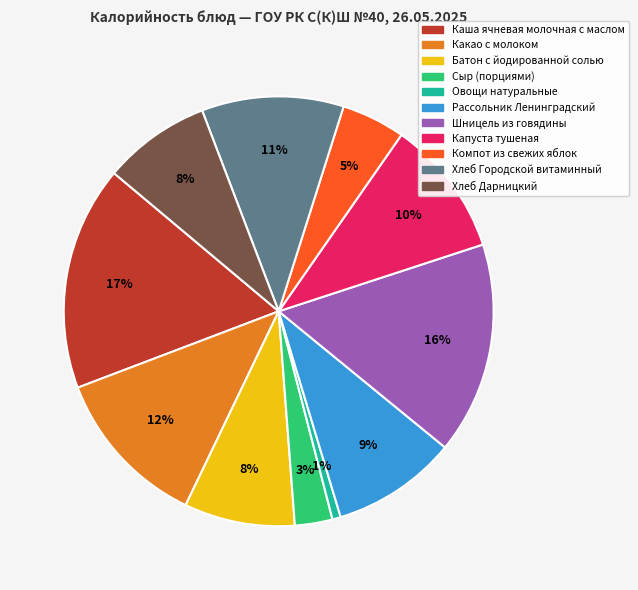

To the nearest percent, what is the difference between the largest and smallest slice percentages?

16%